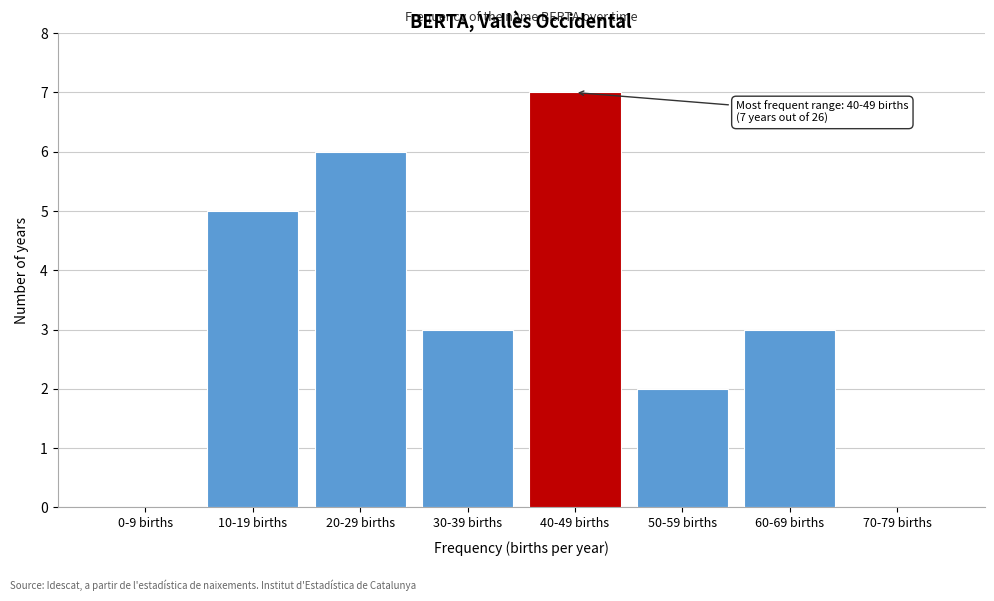

Reading left to right, list all the values displayed in this chart.

0-9 births=0	10-19 births=5	20-29 births=6	30-39 births=3	40-49 births=7	50-59 births=2	60-69 births=3	70-79 births=0